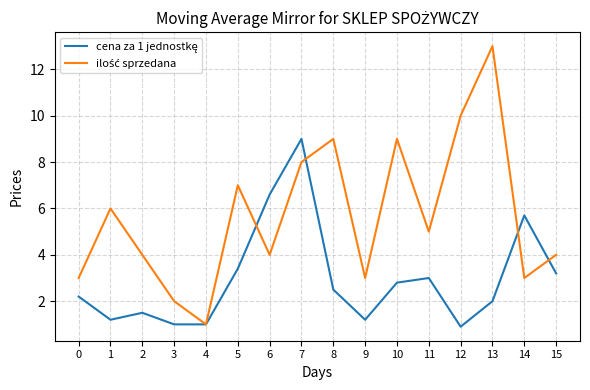

Which category has the highest value across all series?

13